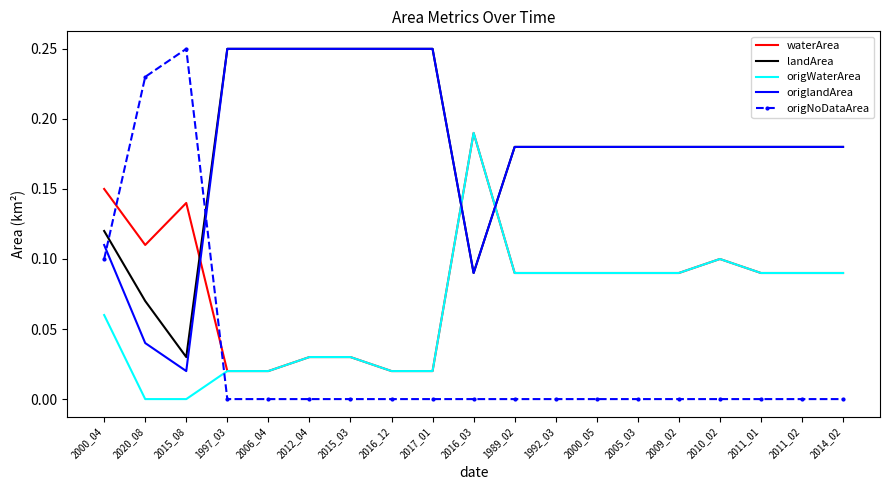

What is the total value across all series at 2016_12?

0.5